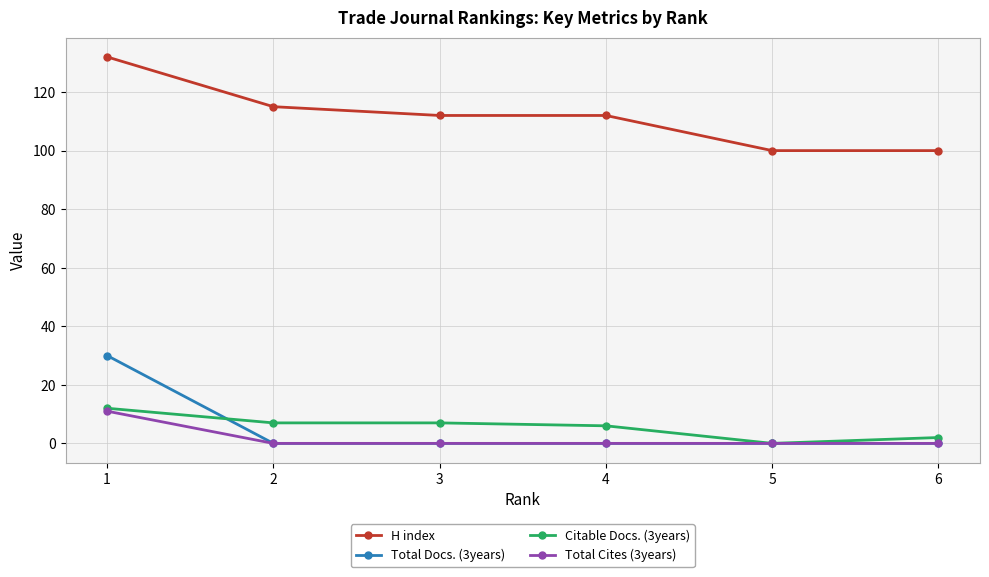

Where do Citable Docs. (3years) and Total Docs. (3years) first cross each other?

1 and 2